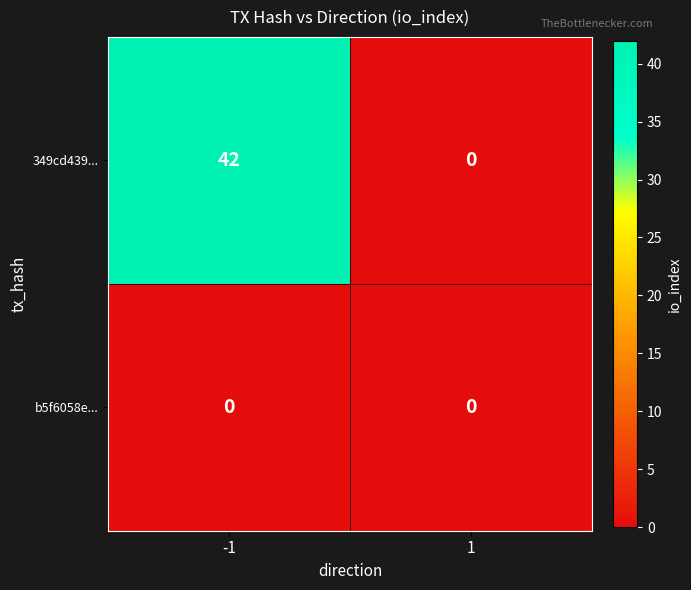

The b5f6058e... series shows 0 at 1. True or false?

True